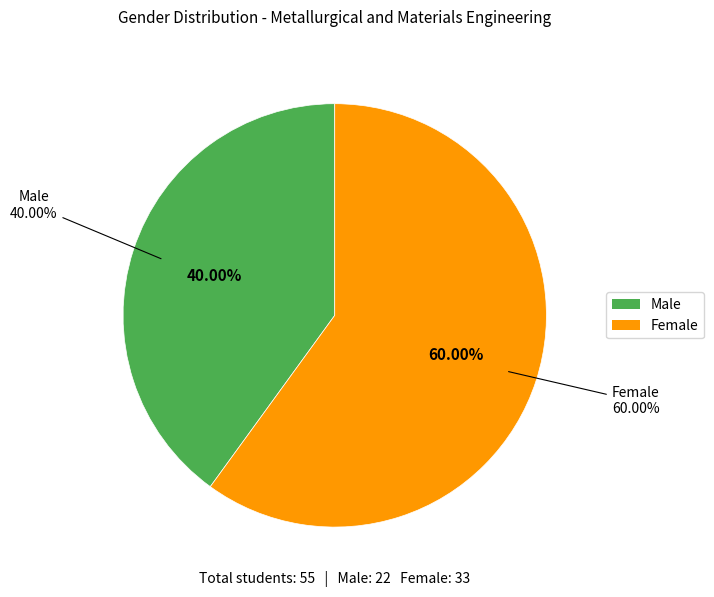

How many slices are in this pie chart?

2